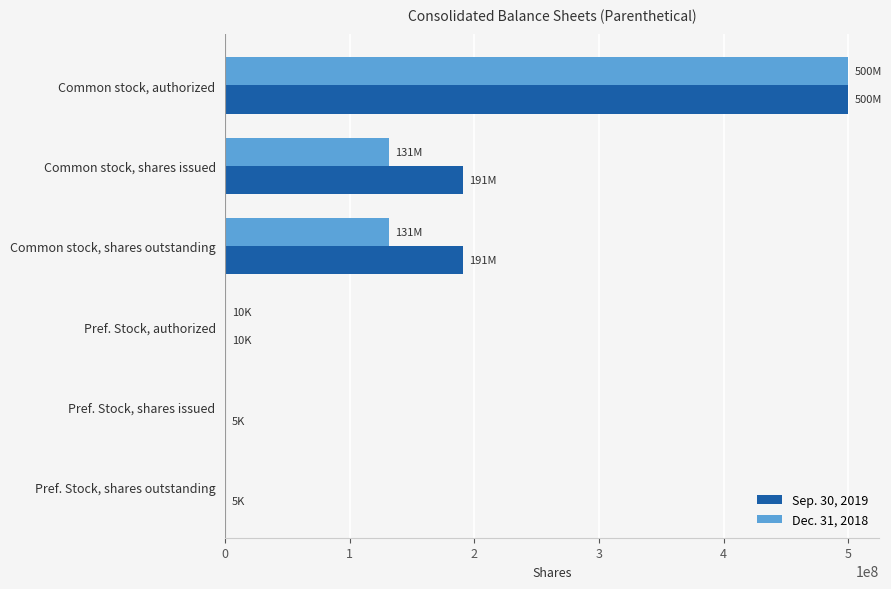

Is the value of Dec. 31, 2018 at Common stock, shares issued greater than the value of Sep. 30, 2019 at Pref. Stock, shares outstanding?

Yes